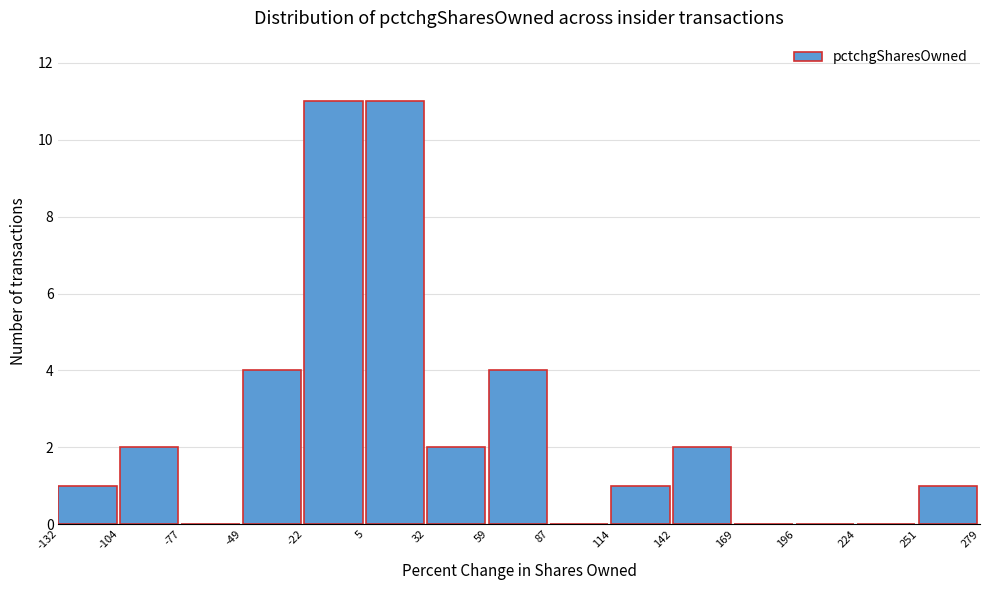

Reading left to right, transcribe this chart: for each bar, give the range it covers on the x-axis and its height. The values are not printed on the chart, so give them approximately, as read against the axis.

-132 to -104: 1
-104 to -77: 2
-77 to -49: 0
-49 to -22: 4
-22 to 5: 11
5 to 32: 11
32 to 59: 2
59 to 87: 4
87 to 114: 0
114 to 142: 1
142 to 169: 2
169 to 196: 0
196 to 224: 0
224 to 251: 0
251 to 279: 1